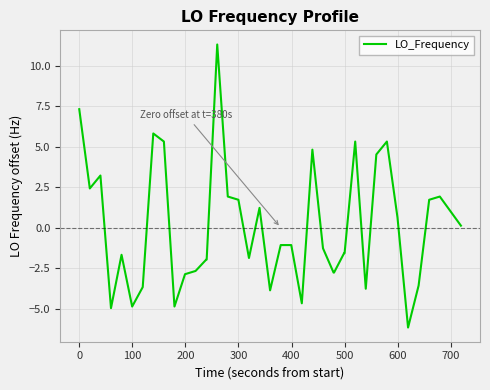

What is the maximum value shown in the chart?

11.3